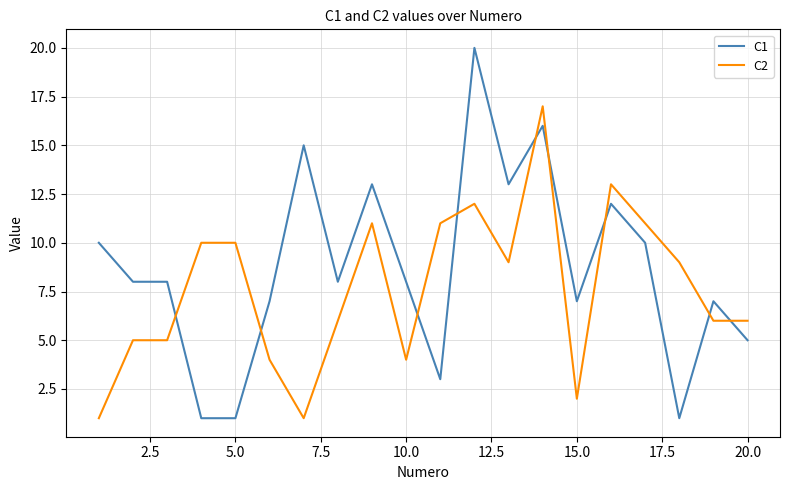

Which series has the widest spread of values?

C1